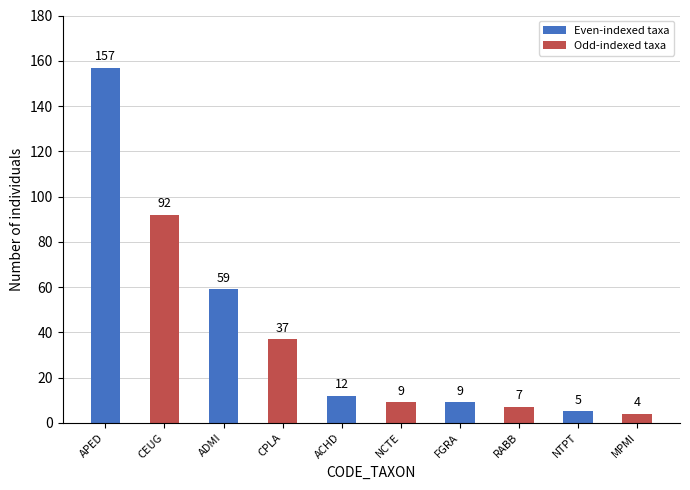

How many series are shown in this chart?

1